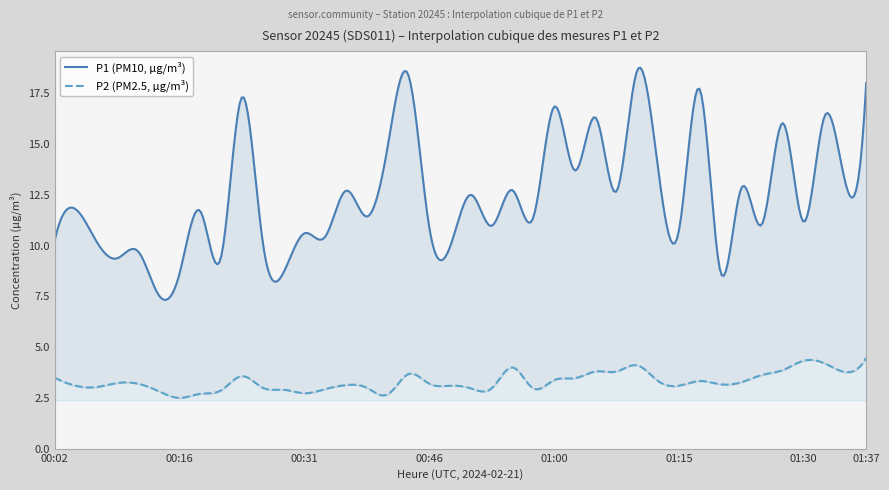

What is the sum of all P1 values?

499.3